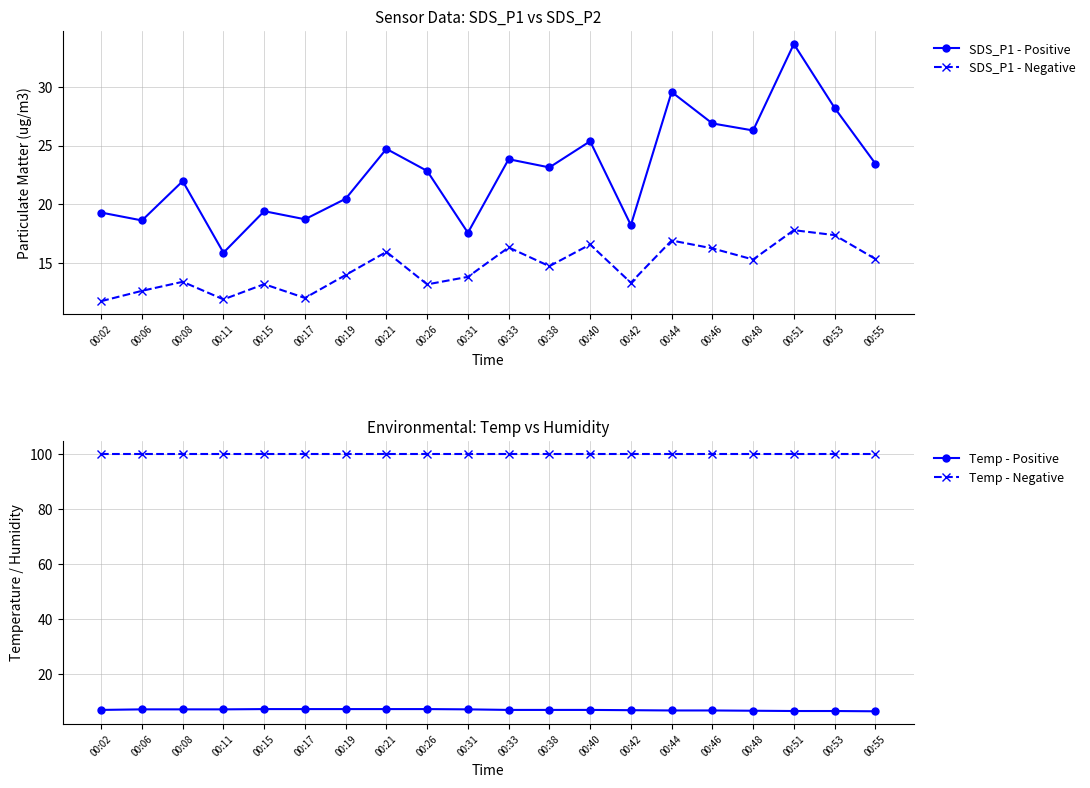

Is the value of SDS_P1 - Negative at 00:40 greater than the value of Temp - Positive at 00:48?

Yes